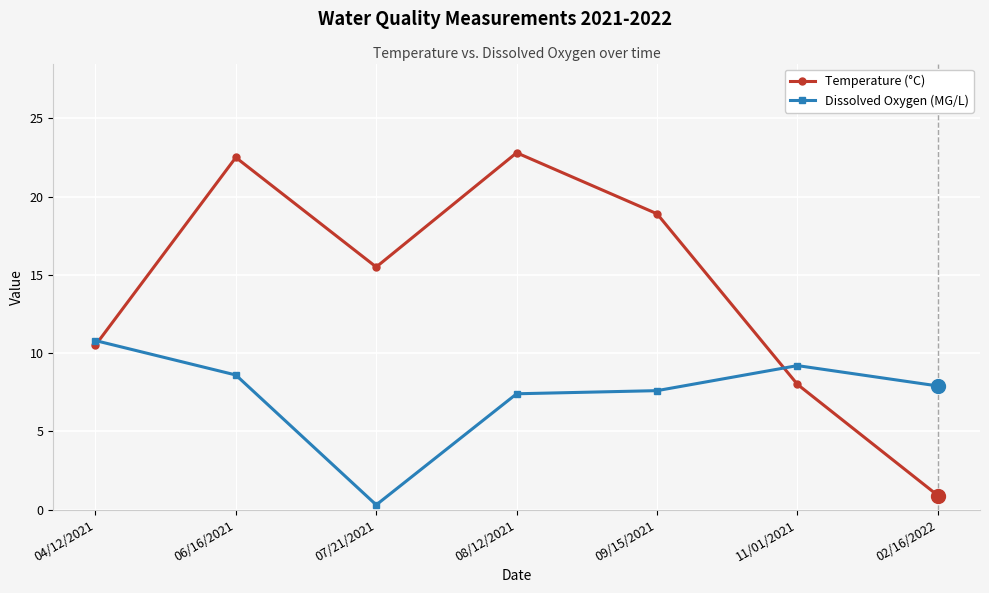

Where do Dissolved Oxygen (MG/L) and Temperature (°C) first cross each other?

04/12/2021 and 06/16/2021